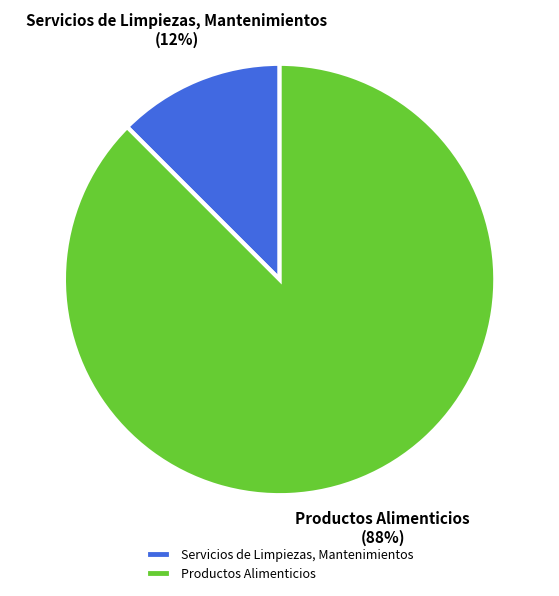

The Productos Alimenticios slice represents 95% of the pie. True or false?

False